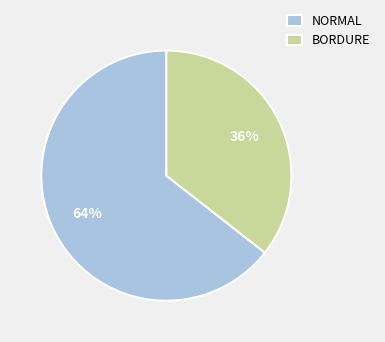

The BORDURE slice represents 26% of the pie. True or false?

False